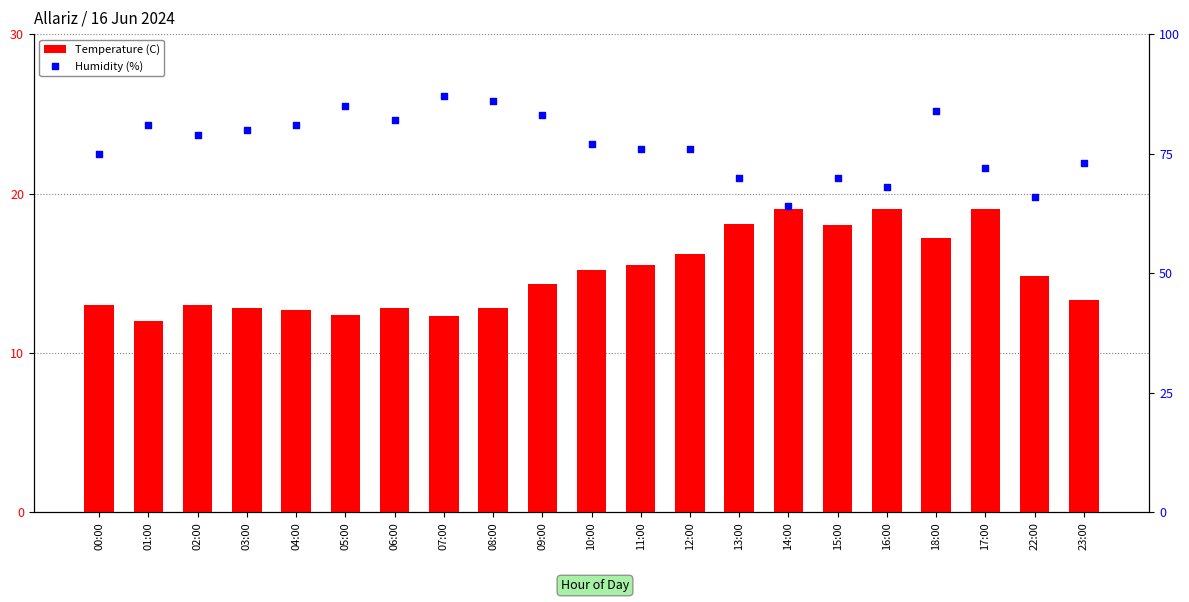

Which series has the largest Y range (max minus min)?

Humidity (%)